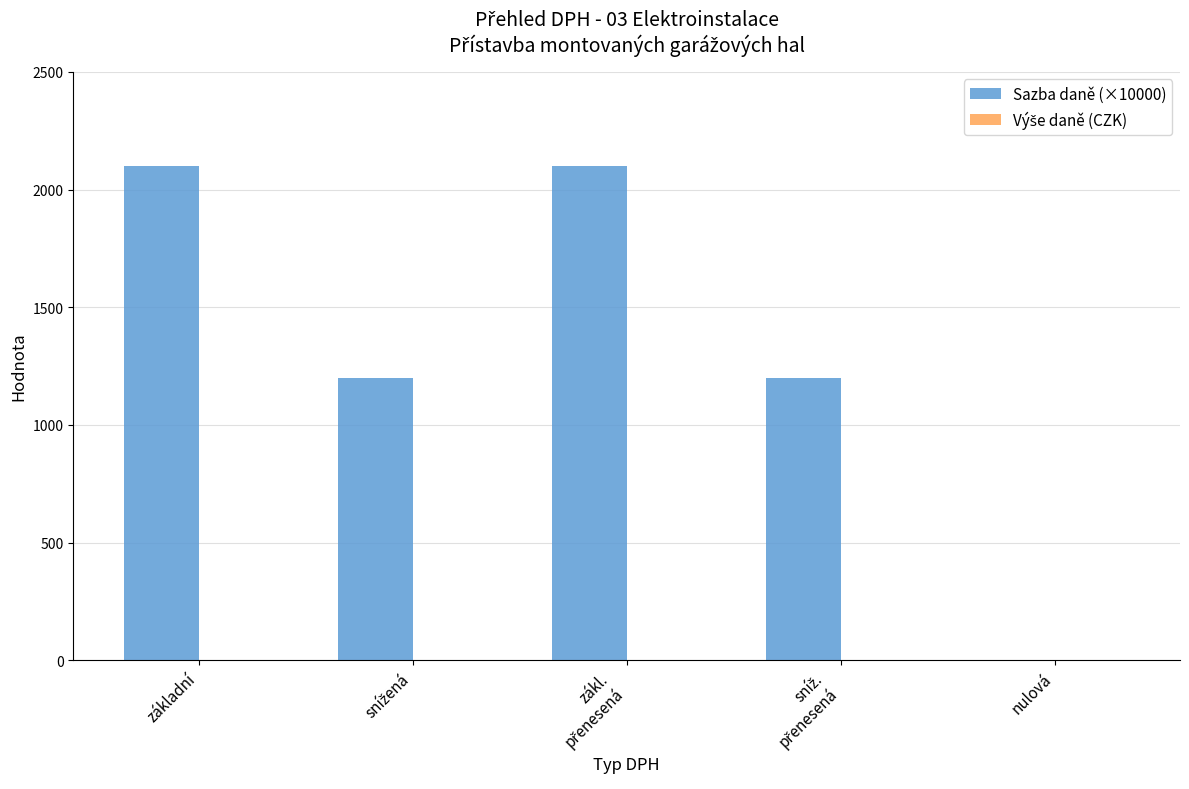

What is the sum of all values?

6600